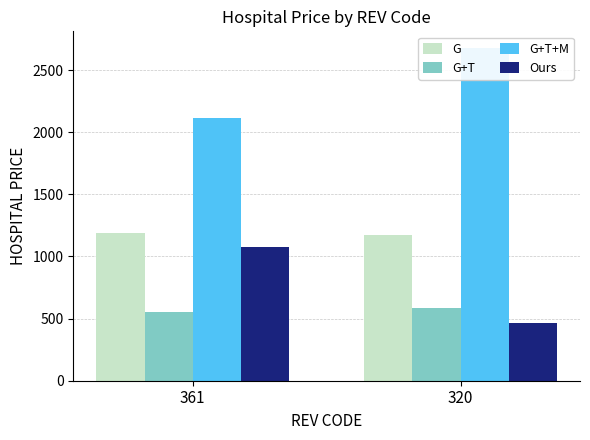

Is it true that G+T+M equals 4558 at 320?

False